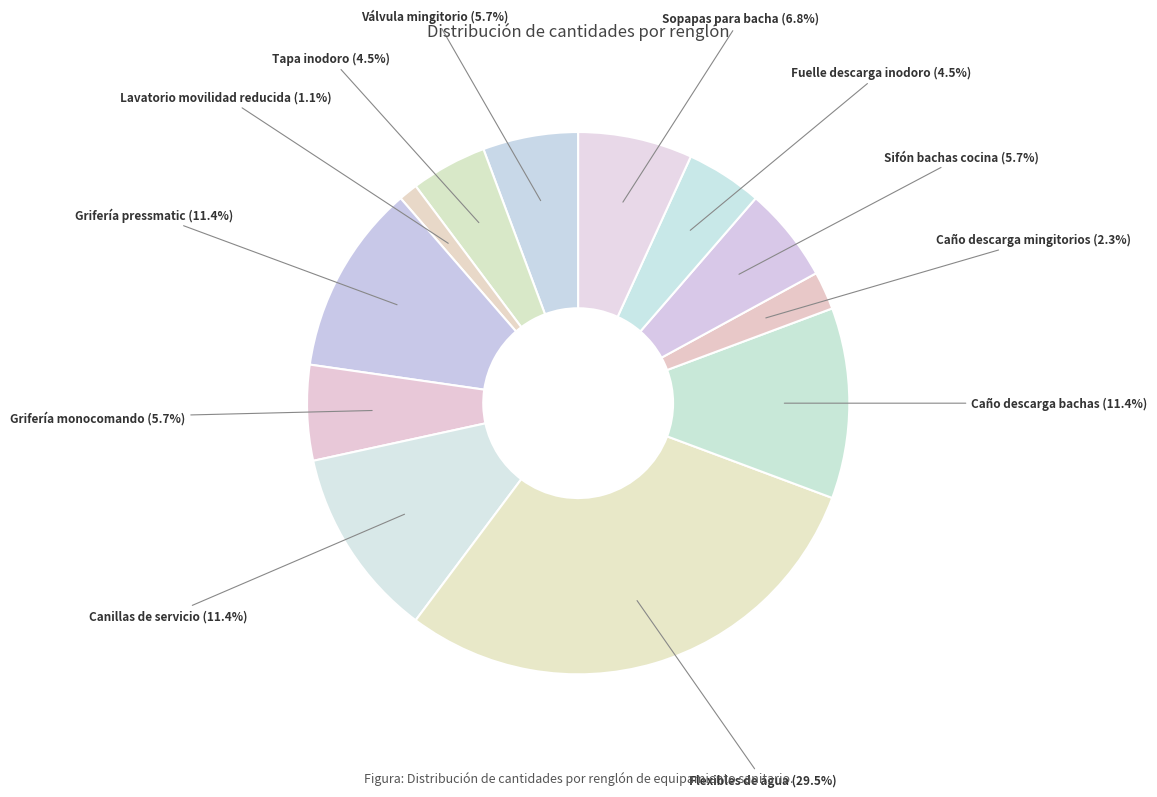

Which slice is the smallest?

Lavatorio movilidad reducida